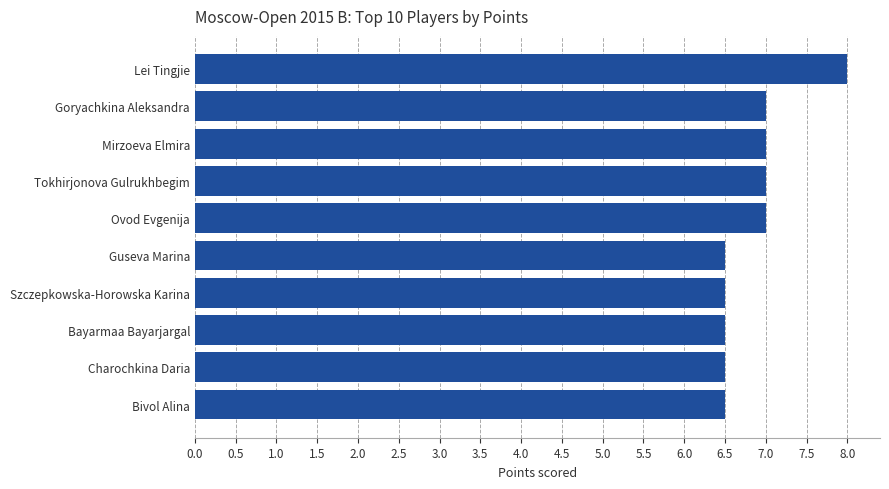

Read the value at Charochkina Daria.

6.5